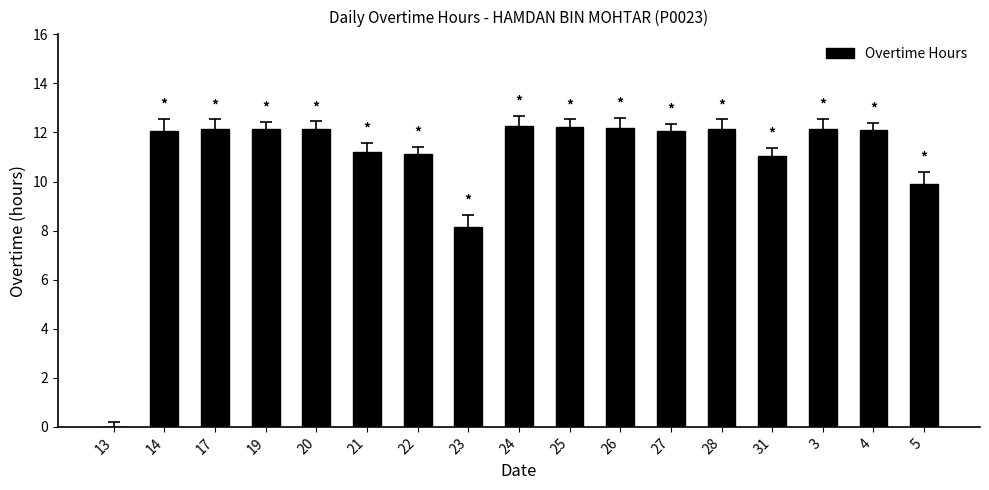

True or false: the data shows 18.4 at 19.

False